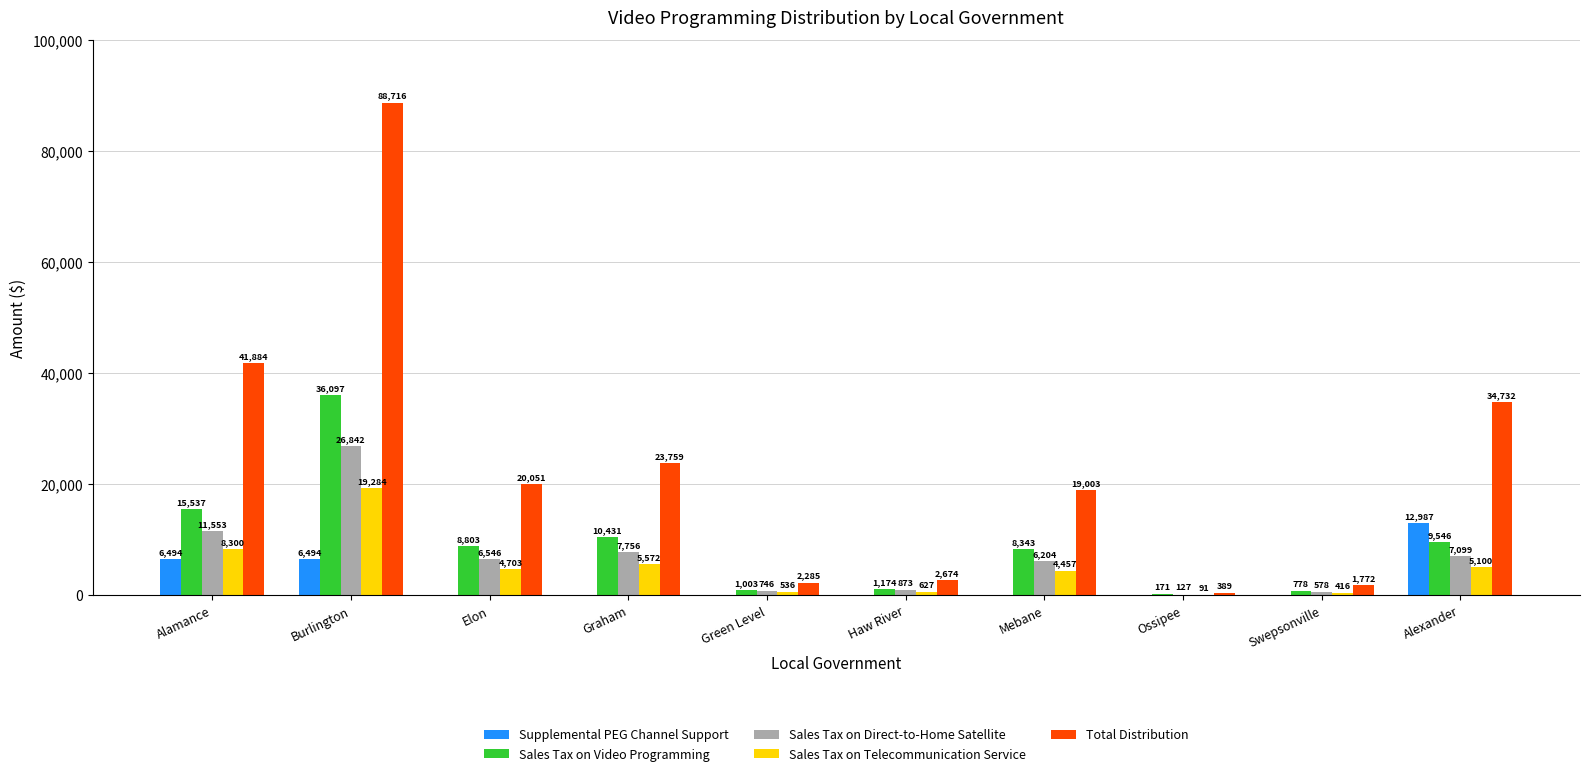

At which category is the sum across all series the highest?

Burlington